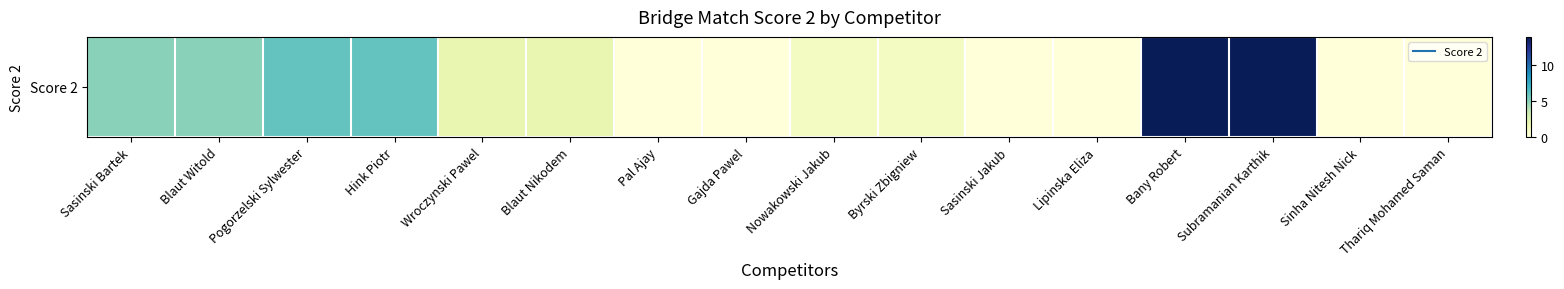

Reading left to right, what are all the values shown in this chart?

Sasinski Bartek=5	Blaut Witold=5	Pogorzelski Sylwester=6	Hink Piotr=6	Wroczynski Pawel=2	Blaut Nikodem=2	Pal Ajay=0	Gajda Pawel=0	Nowakowski Jakub=1	Byrski Zbigniew=1	Sasinski Jakub=0	Lipinska Eliza=0	Bany Robert=14	Subramanian Karthik=14	Sinha Nitesh Nick=0	Thariq Mohamed Saman=0